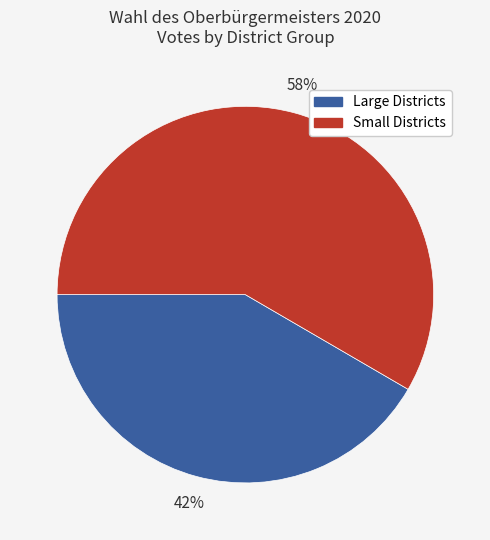

Is there any slice that represents more than half of the pie?

Yes